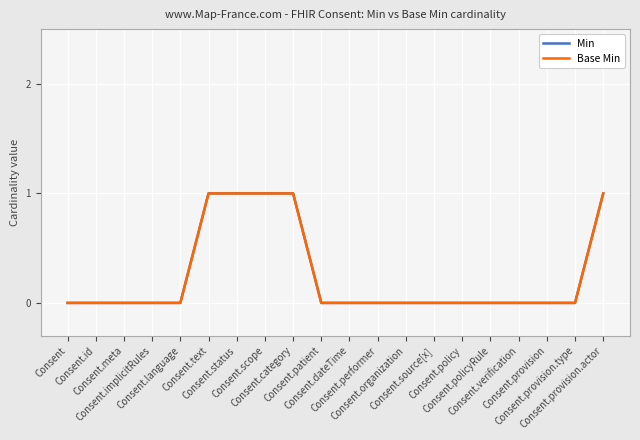

Which series changed the most between Consent.implicitRules and Consent.organization?

Min